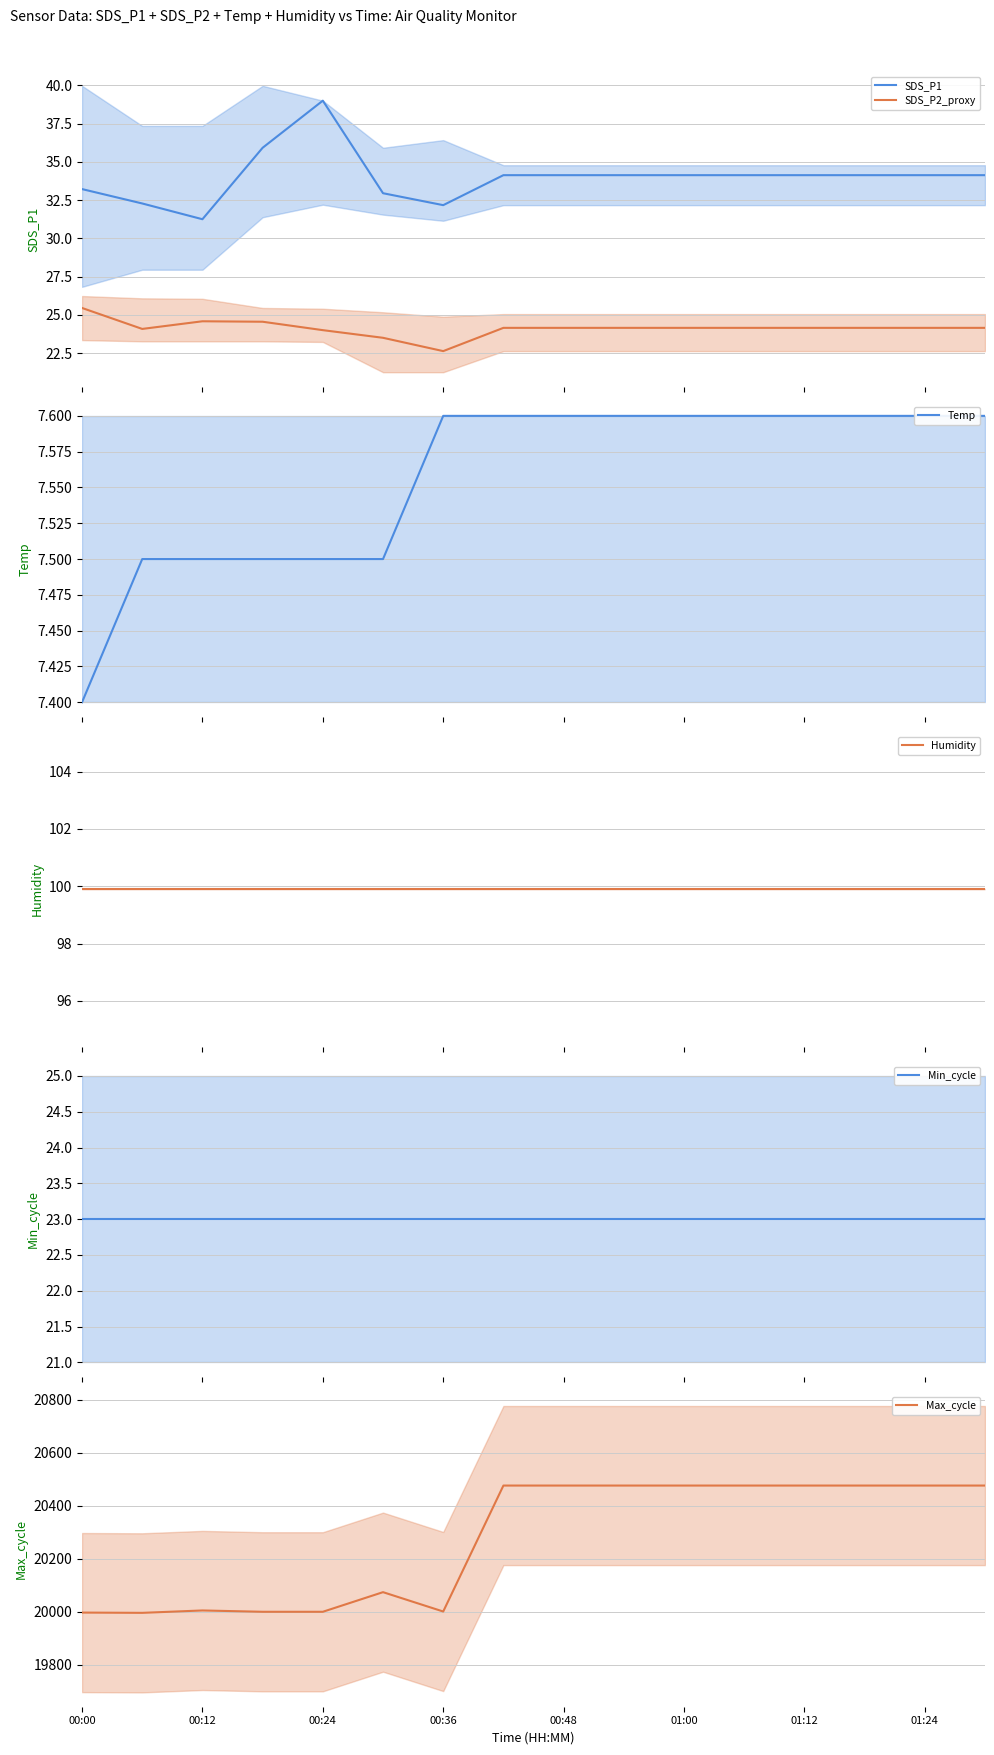

What is the lowest value of the SDS_P2_proxy series?

22.6